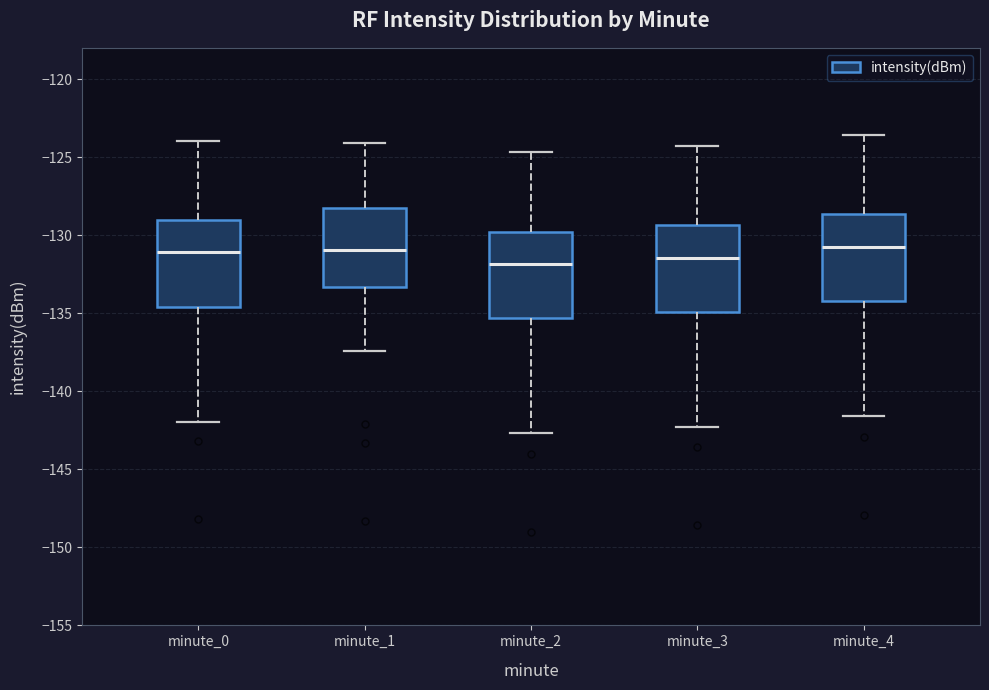

Reading left to right, transcribe this box plot: for each box, give where its median line is, the range the box spans, and where its two whiskers end, as read against the y-axis. The values are not printed on the chart, so give them approximately, as read against the axis.

minute_0: median -131.0, box -134.5 to -129.0, whiskers -142.0 to -124.0
minute_1: median -131.0, box -133.5 to -128.5, whiskers -137.5 to -124.0
minute_2: median -132.0, box -135.5 to -130.0, whiskers -142.5 to -124.5
minute_3: median -131.5, box -135.0 to -129.5, whiskers -142.5 to -124.5
minute_4: median -130.5, box -134.0 to -128.5, whiskers -141.5 to -123.5